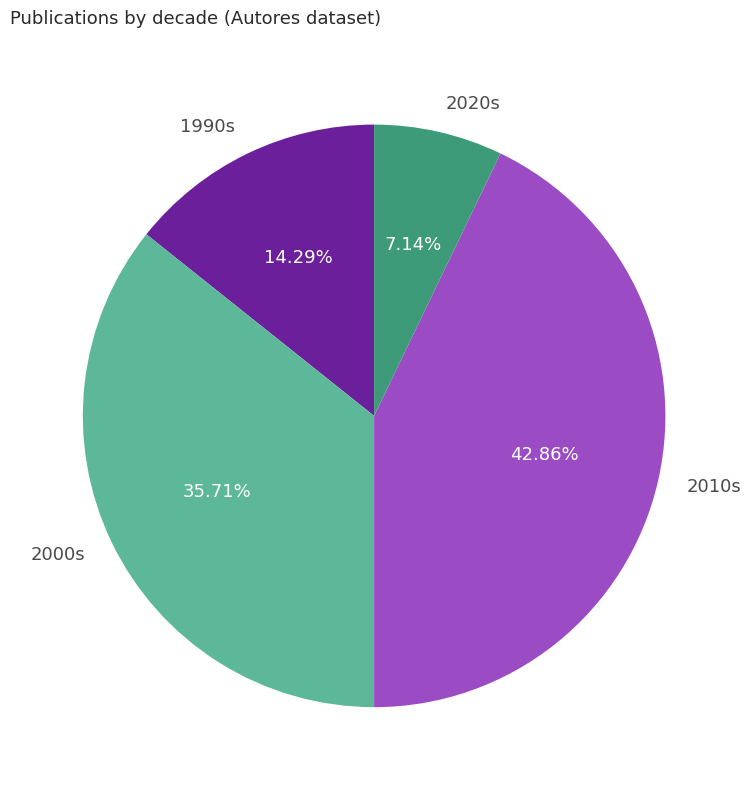

Is 2020s the majority of the pie?

No